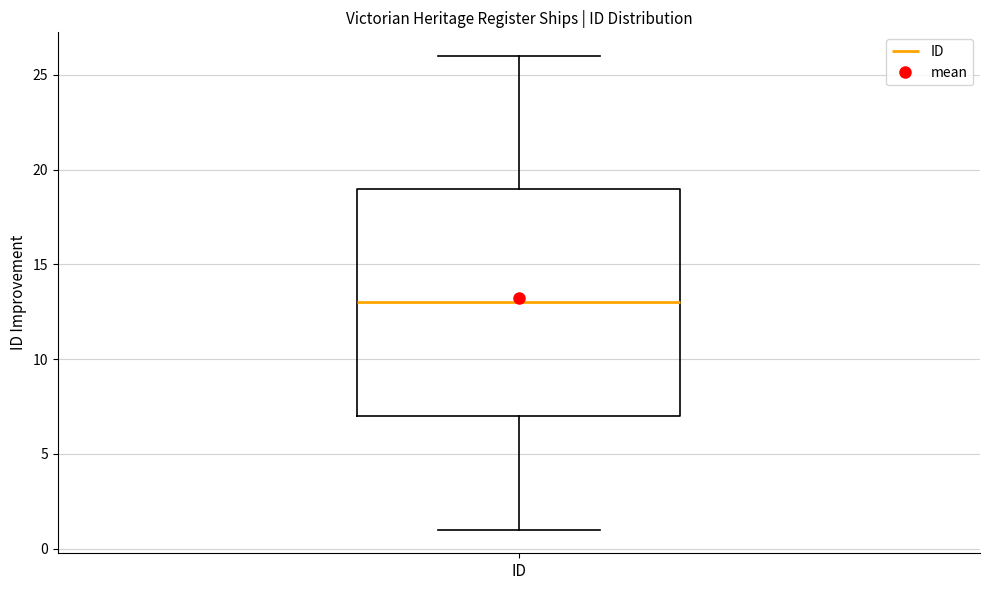

Read this box plot against the y-axis: the position of the median line, the range covered by the box, and the ends of both whiskers. The values are not printed on the chart, so give them approximately, as read against the axis.

median 13, box 7 to 19, whiskers 1 to 26